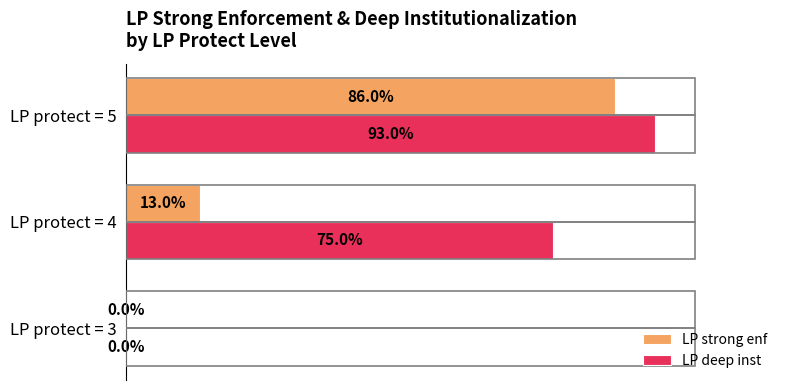

What are all the series names shown in the legend?

LP strong enf, LP deep inst